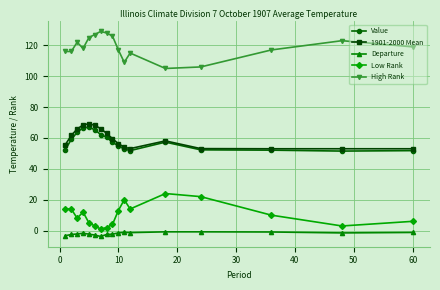

True or false: Value and High Rank cross at least once.

False